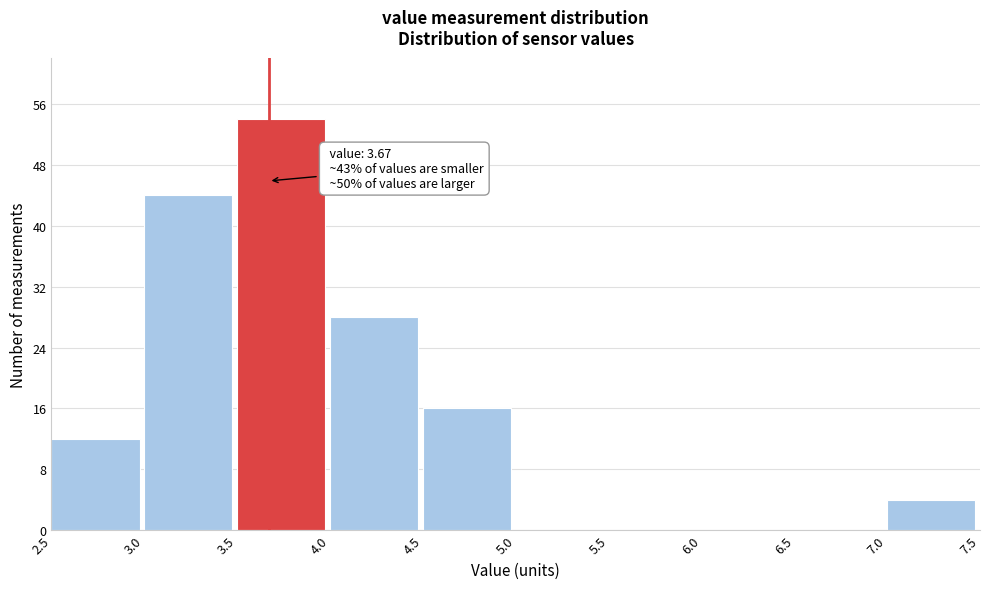

Over which range of the x-axis is the bar tallest?

3.5 to 4.0